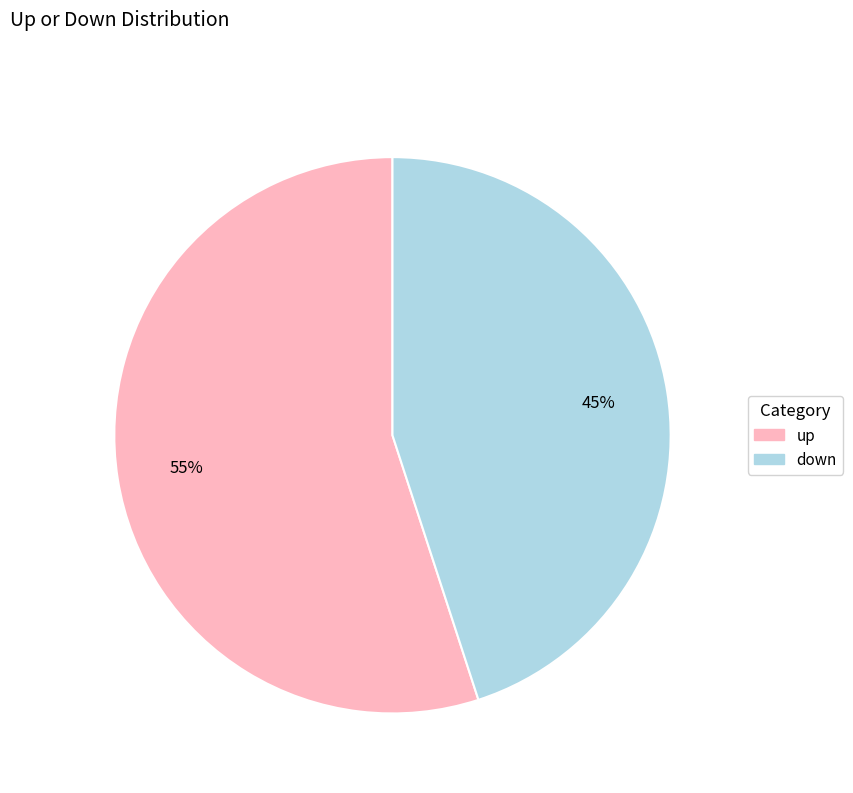

To the nearest percent, what is the average slice percentage?

50%